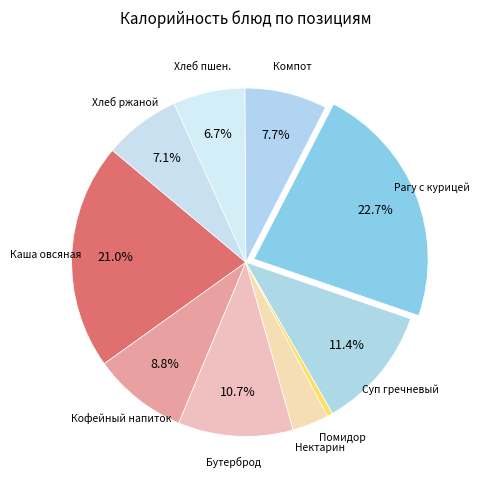

Rank the categories by value from lowest to highest.

Помидор свежий, Нектарин, Хлеб пшеничный, Хлеб ржано-пшеничный, Компот из сухофруктов, Напиток кофейный на молоке, Бутерброд с отварной курицей и сыром, Суп с гречневой крупой и картофелем, Каша овсяная вязкая молочная, Рагу овощное с курицей